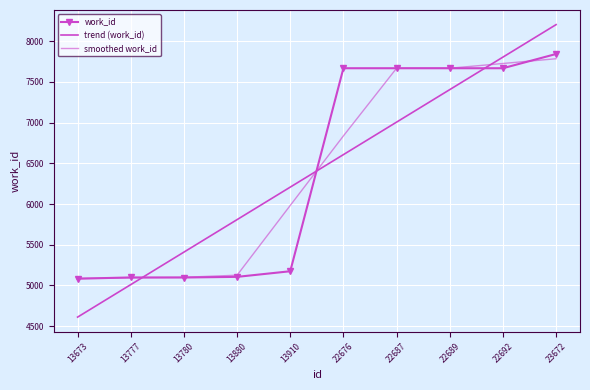

How many distinct data groups are displayed?

3